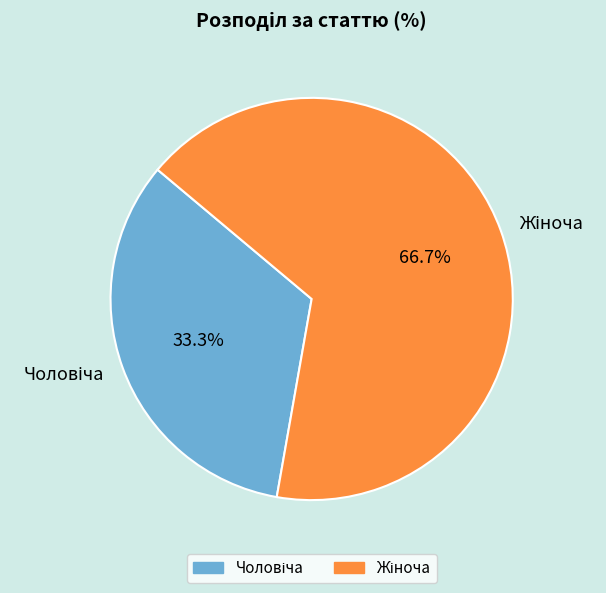

Does any single category account for the majority?

Yes